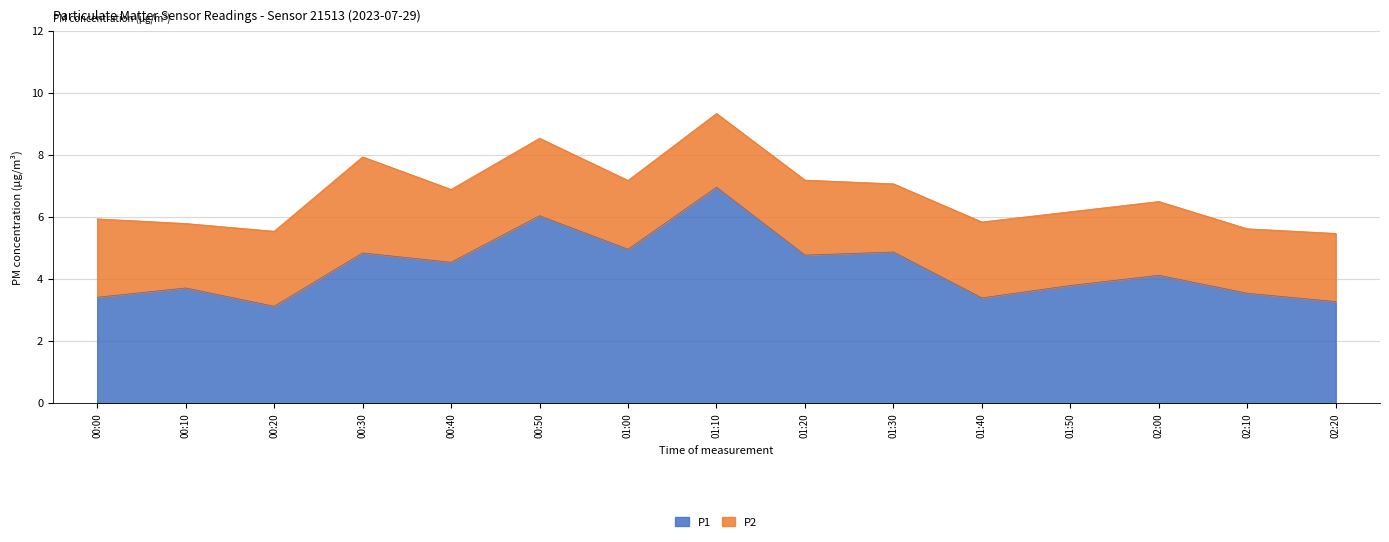

How many interior local peaks (higher than both neighbors) does the data have?

6